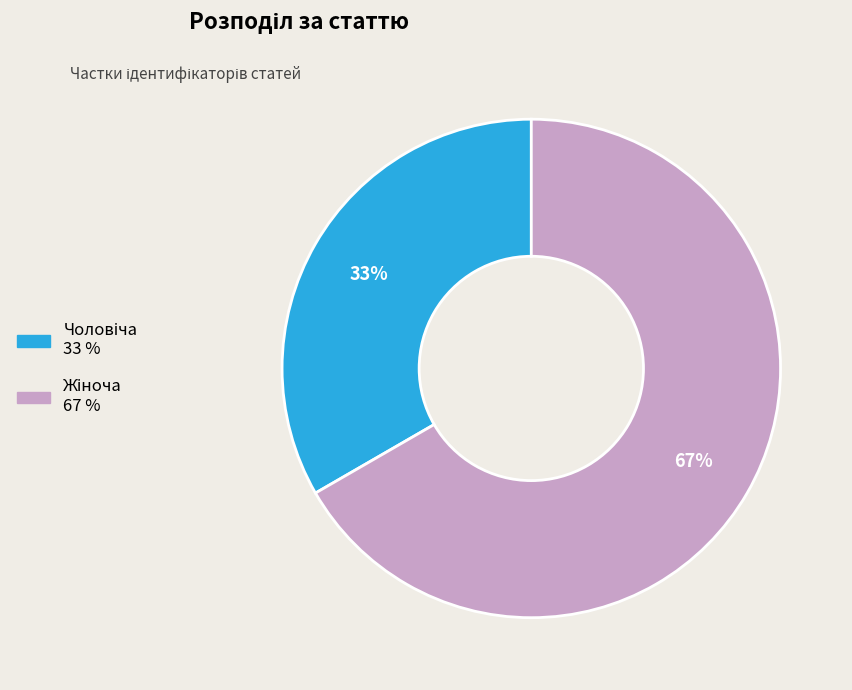

Is there a majority slice in this chart?

Yes